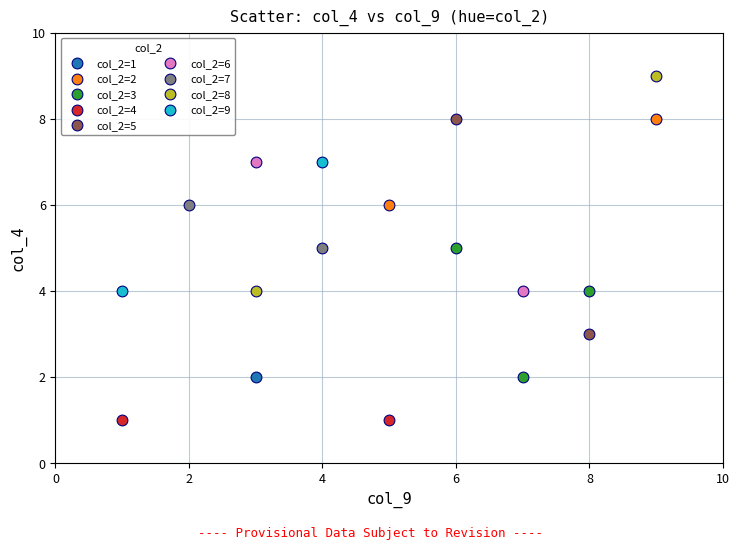

What are all the series names shown in the legend?

col_2=1, col_2=2, col_2=3, col_2=4, col_2=5, col_2=6, col_2=7, col_2=8, col_2=9